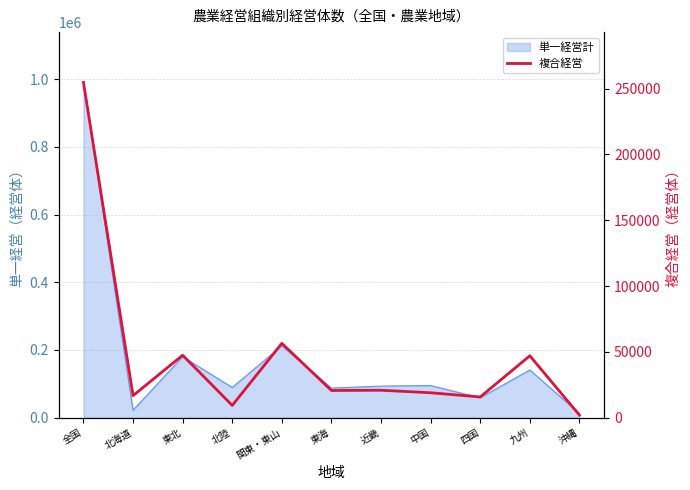

How many values are below 20613?

5